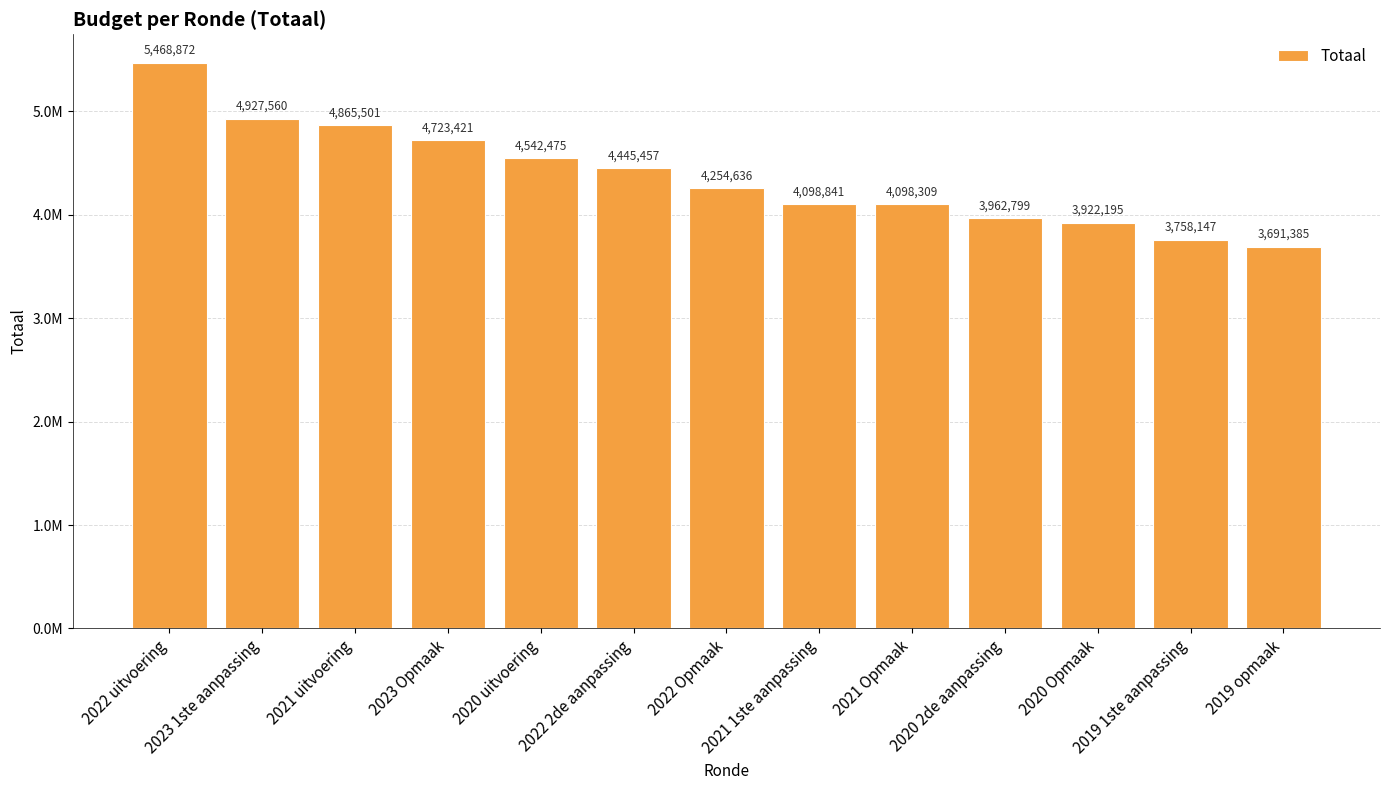

Does the chart contain any negative values?

No